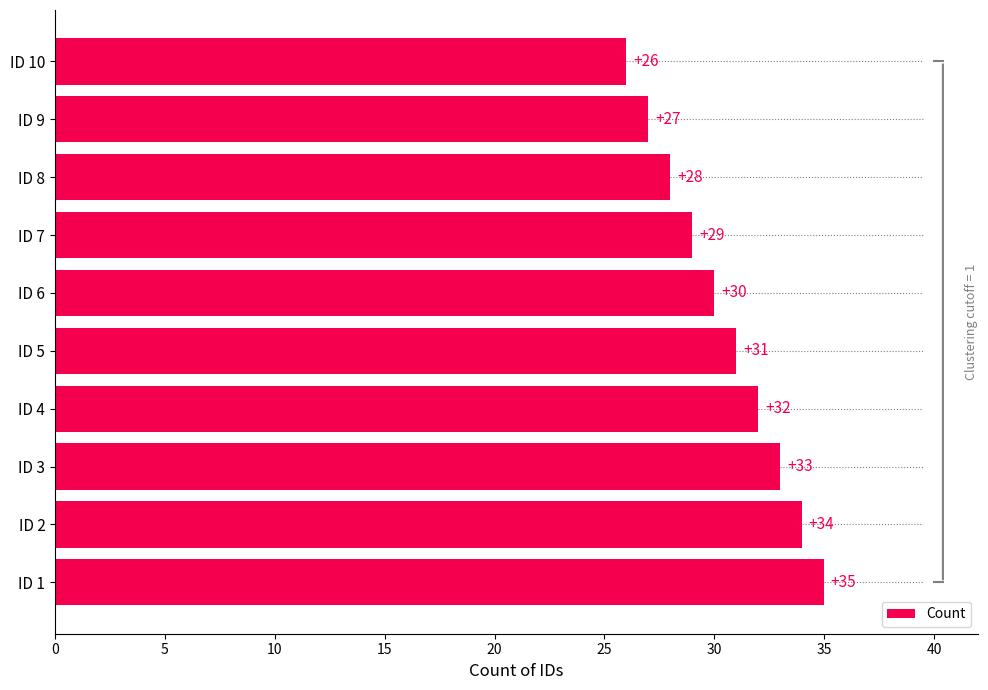

The chart shows a value of 10 at ID 4. True or false?

False